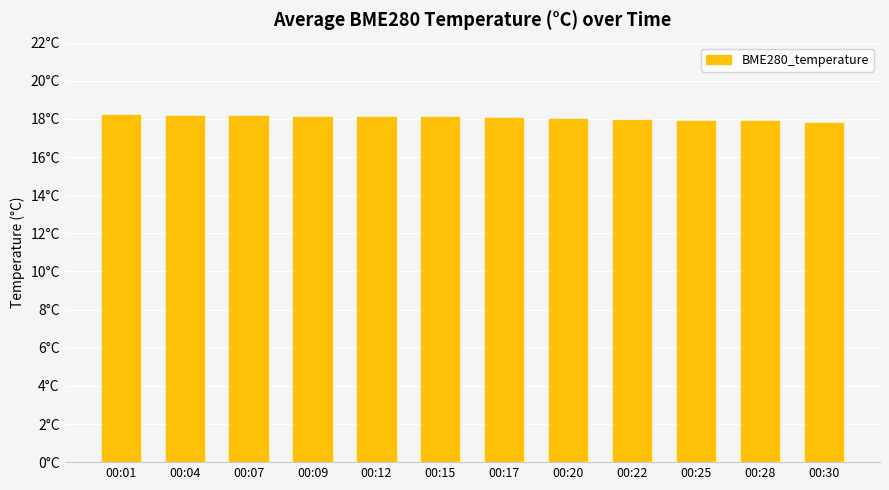

What is the change in value from 00:04 to 00:30?

-0.4